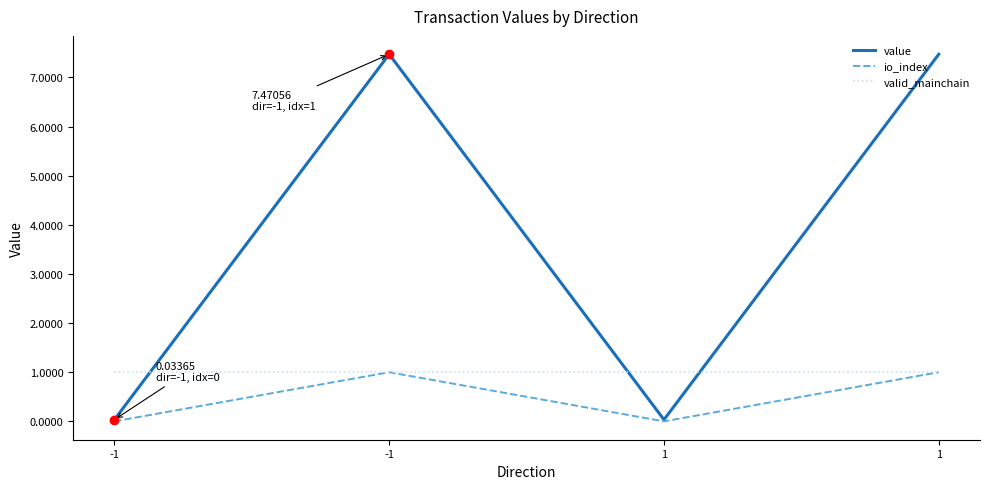

At which category does the chart reach its minimum across all series?

-1